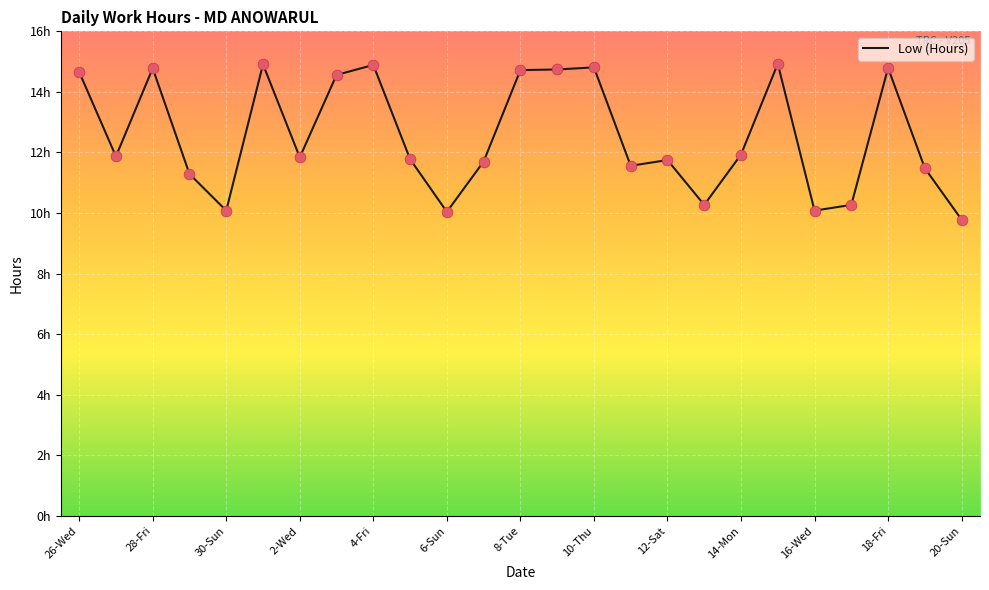

Does the chart have visible grid lines?

Yes